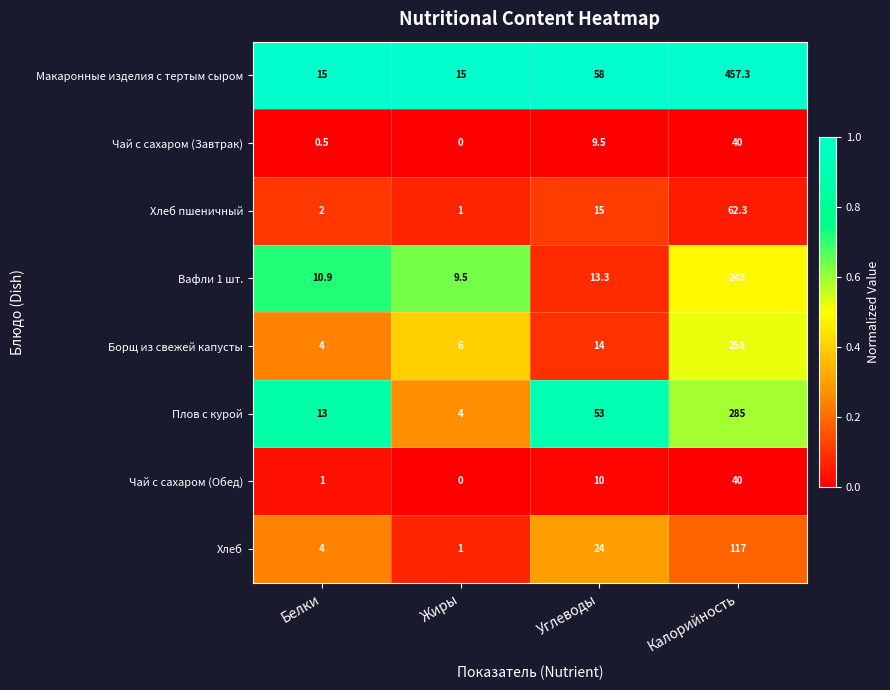

List the labels in order of Чай с сахаром (Обед) value, largest first.

Калорийность, Углеводы, Белки, Жиры